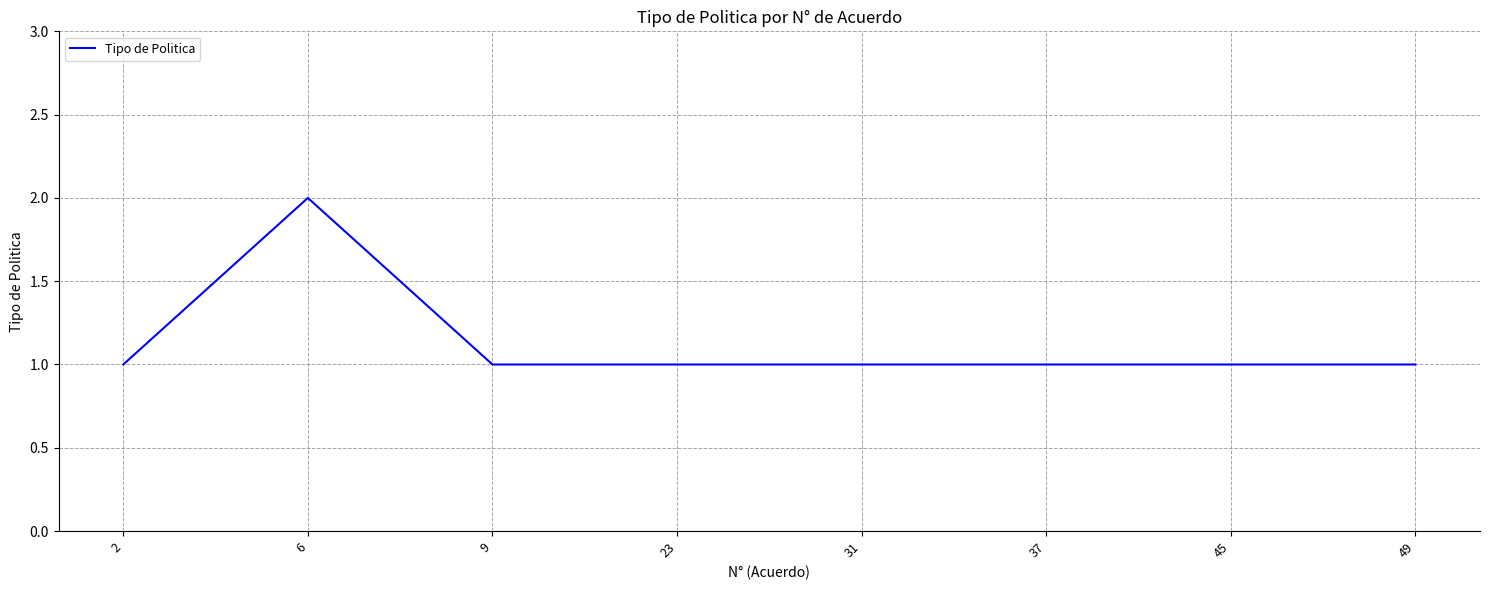

Approximately how many times larger is the value at 45 compared to 31?

1.0